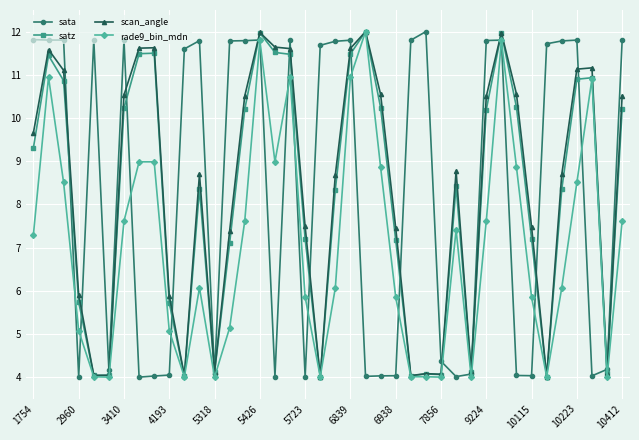

What is the minimum value for sata?

4.0